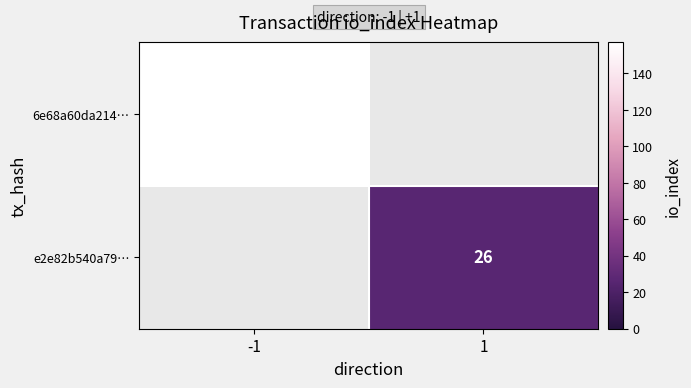

Which label corresponds to the smallest value in the chart?

1